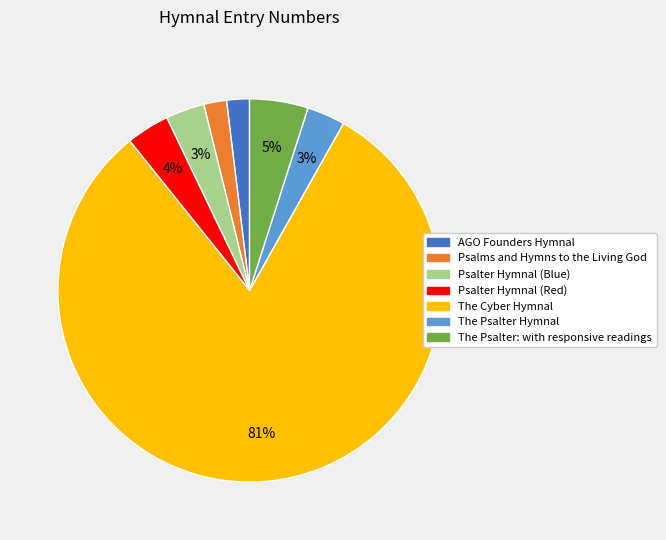

Is there any slice that represents more than half of the pie?

Yes